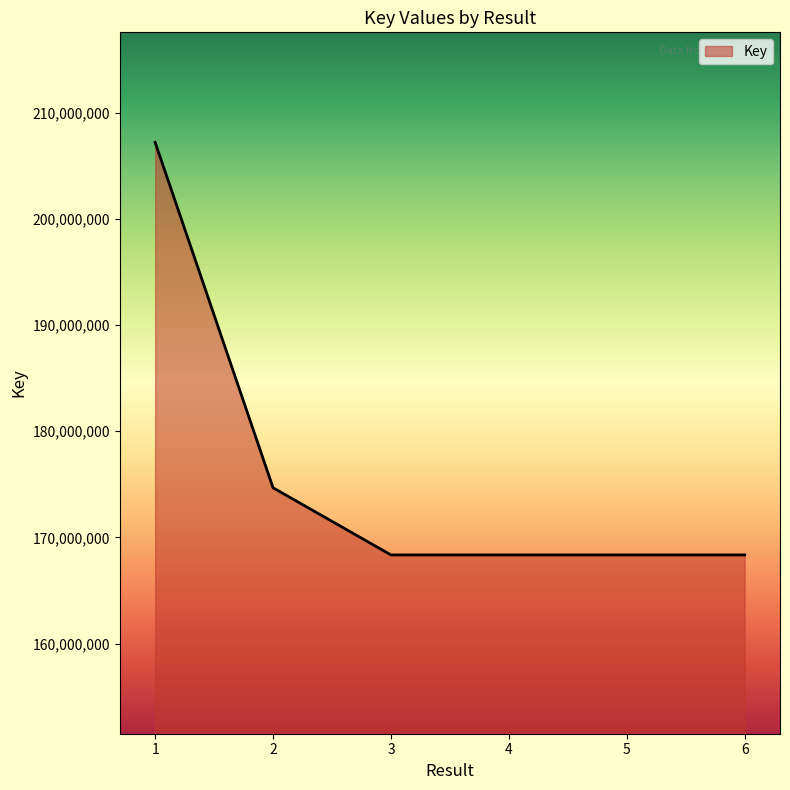

Is it true that the value at 3 is 111992809?

False